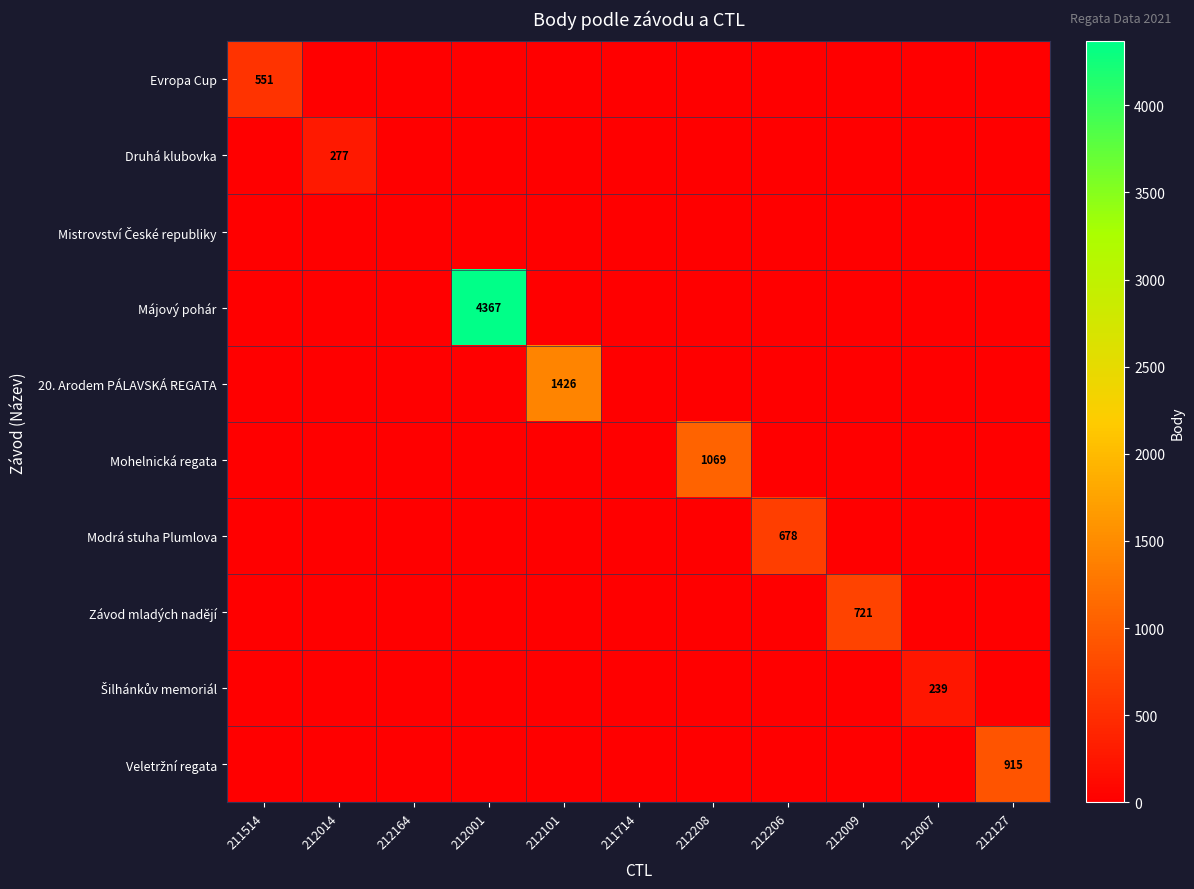

At which category is the sum across all series the highest?

212001